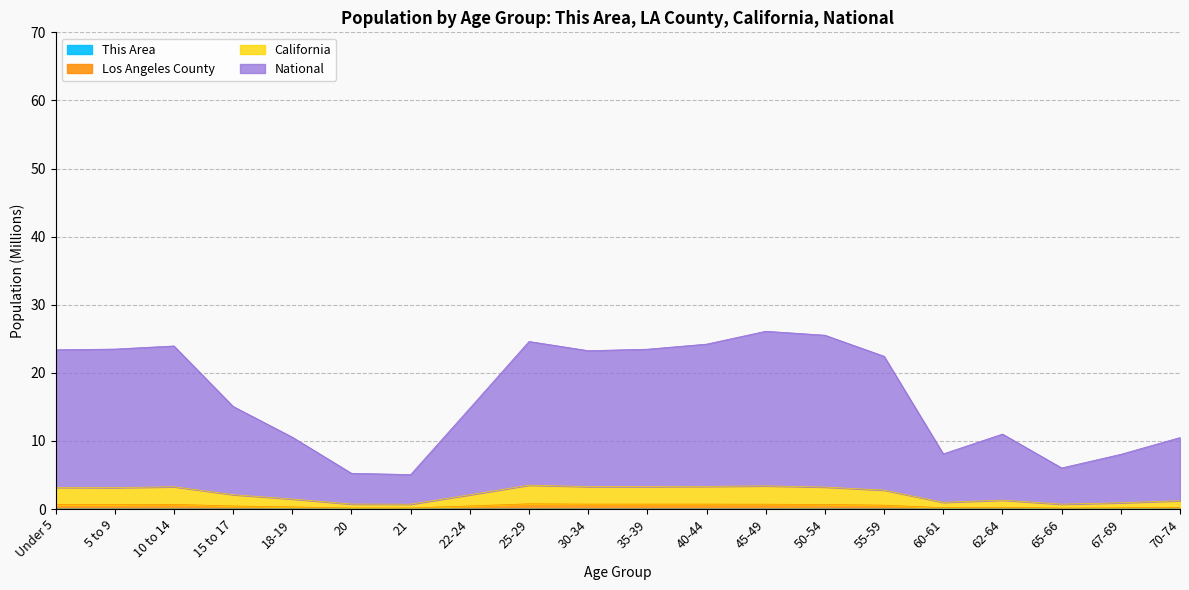

Does the chart display data point markers on the line(s)?

No